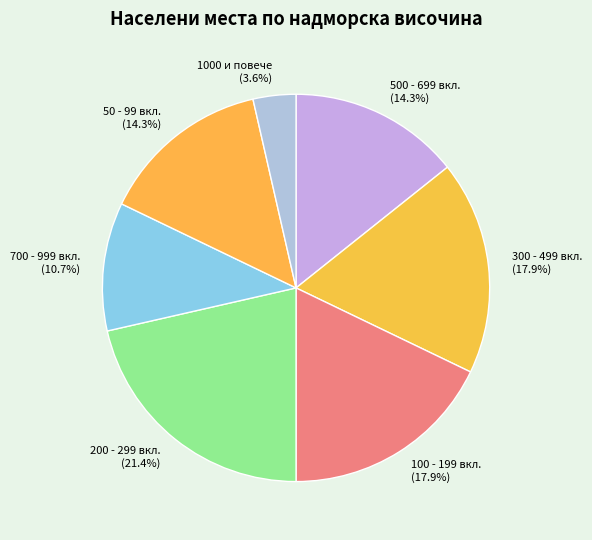

Between 500 - 699 вкл. and 700 - 999 вкл., which is larger?

500 - 699 вкл.